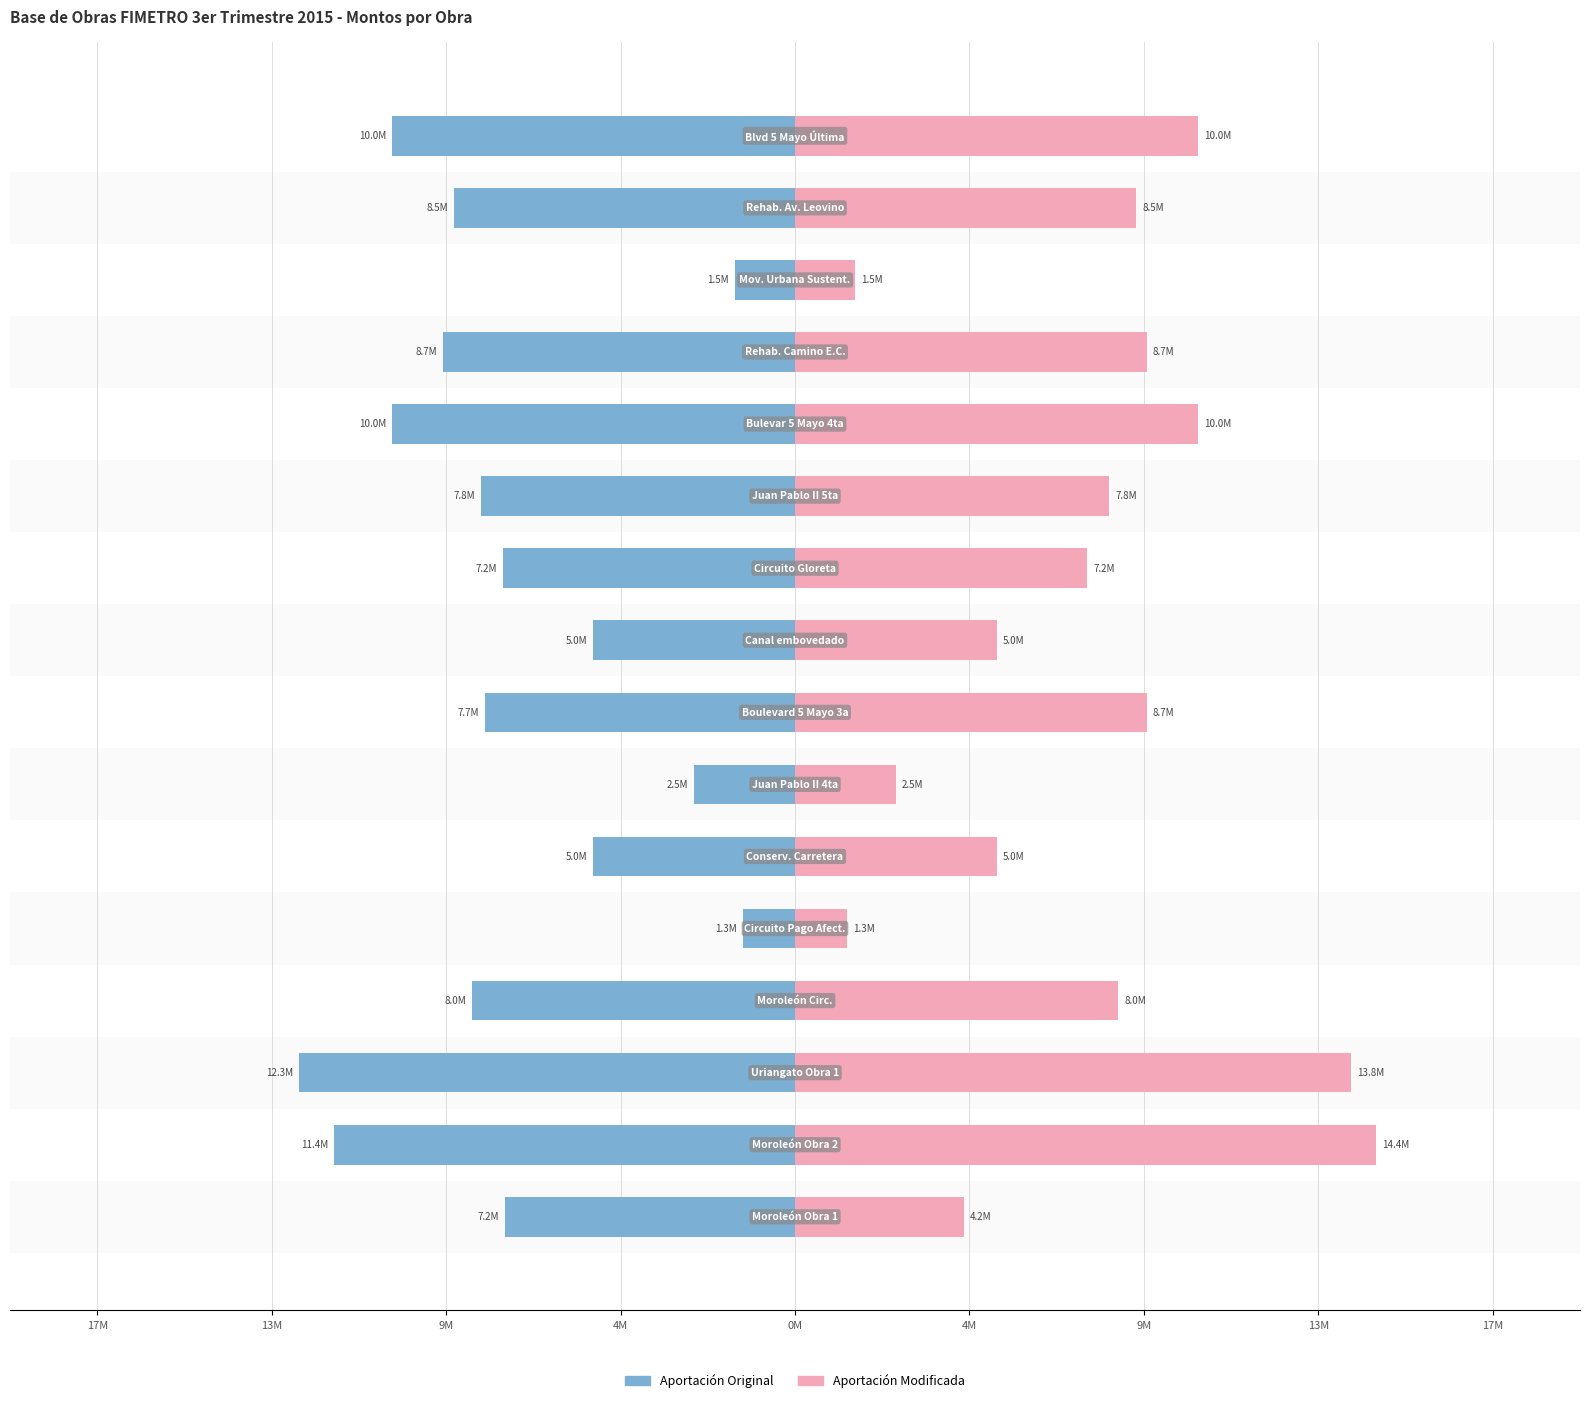

How many bars are there in each group?

2